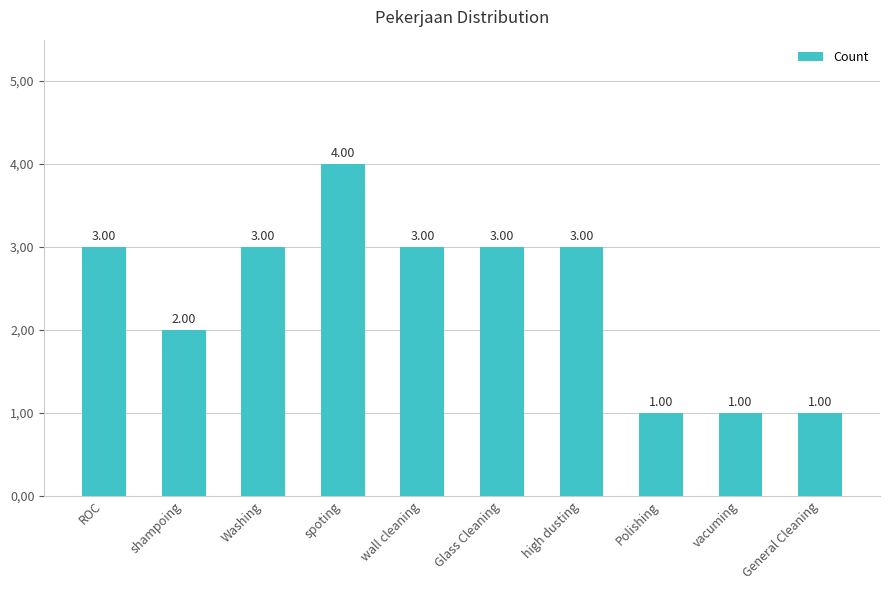

What is the average value?

2